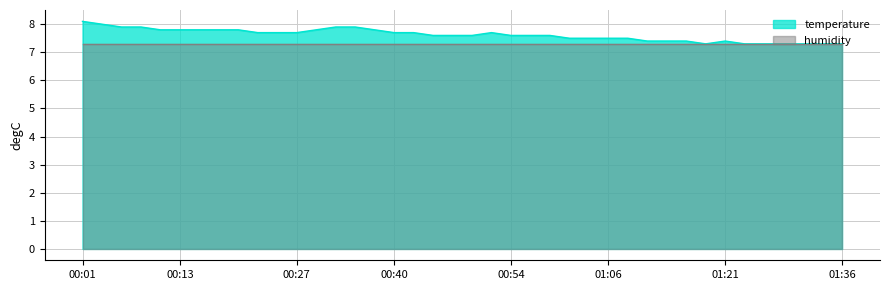

What is the label of the 17th point from the left?

00:40